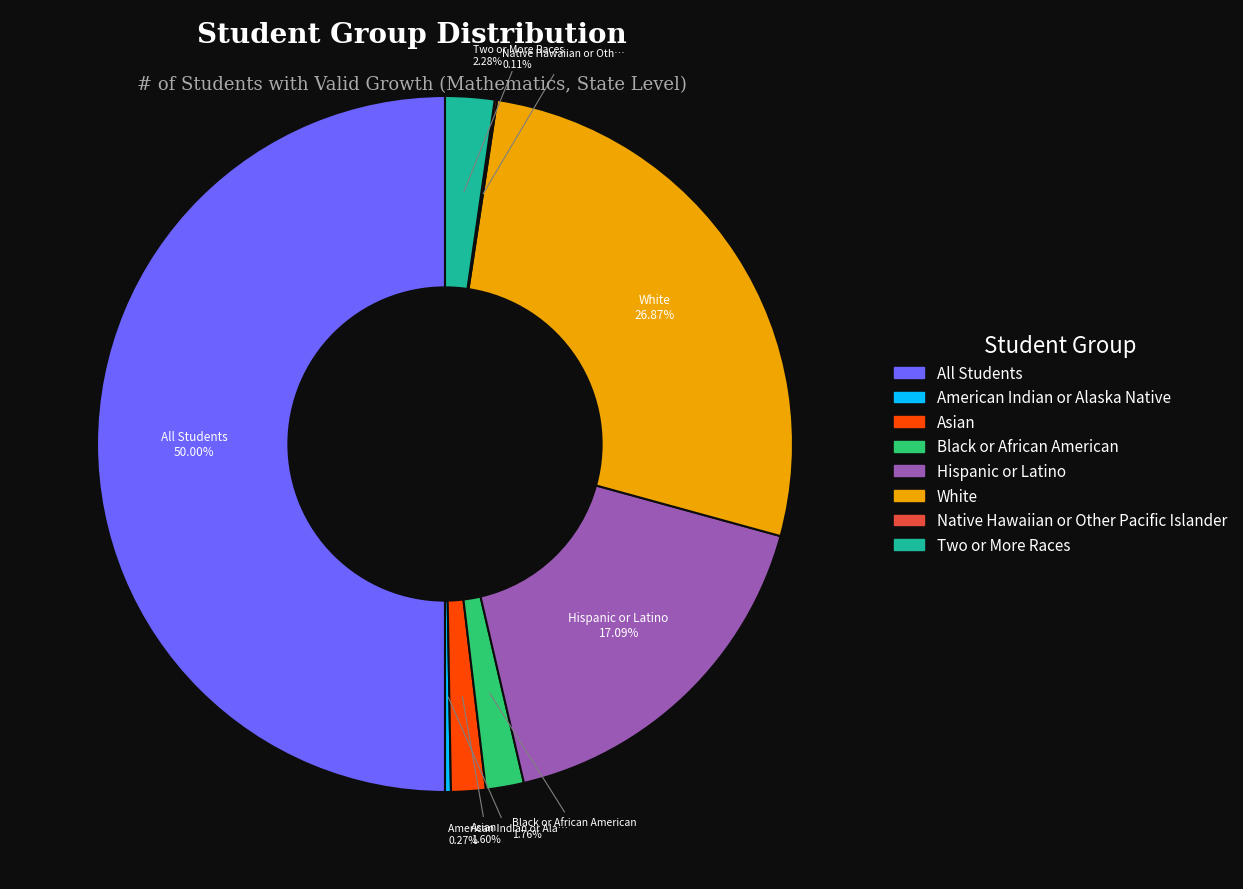

True or false: Black or African American accounts for 2% of the total.

True